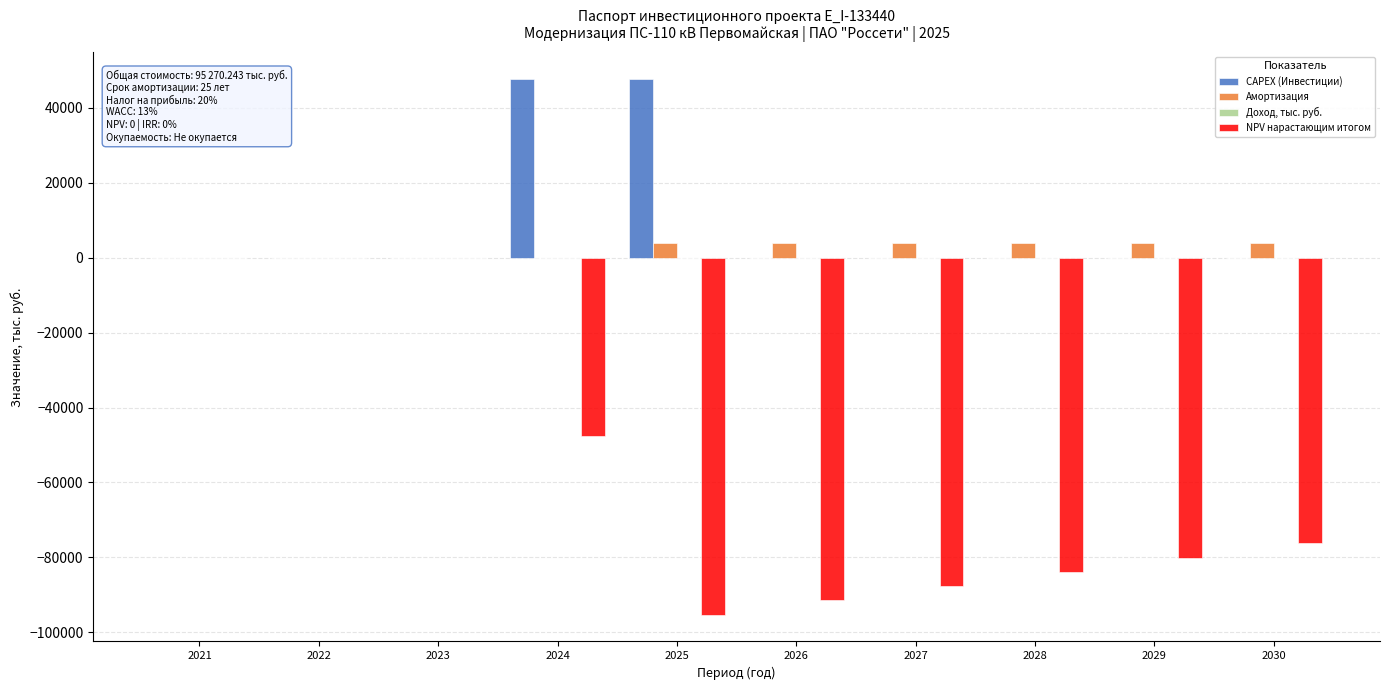

The value of NPV нарастающим итогом at 2028 is -122687.3. True or false?

False